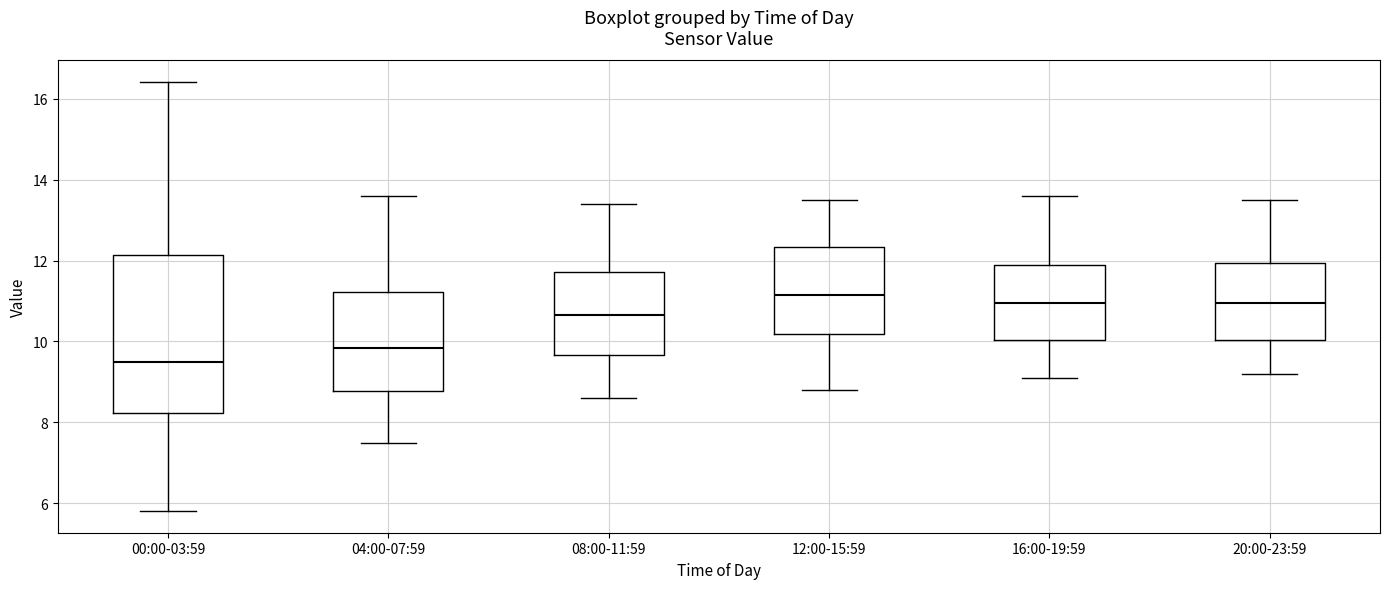

Reading left to right, transcribe this box plot: for each box, give where its median line is, the range the box spans, and where its two whiskers end, as read against the y-axis. The values are not printed on the chart, so give them approximately, as read against the axis.

00:00-03:59: median 9.6, box 8.2 to 12.2, whiskers 5.8 to 16.4
04:00-07:59: median 9.8, box 8.8 to 11.2, whiskers 7.6 to 13.6
08:00-11:59: median 10.6, box 9.6 to 11.8, whiskers 8.6 to 13.4
12:00-15:59: median 11.2, box 10.2 to 12.4, whiskers 8.8 to 13.6
16:00-19:59: median 11.0, box 10.0 to 12.0, whiskers 9.2 to 13.6
20:00-23:59: median 11.0, box 10.0 to 12.0, whiskers 9.2 to 13.6